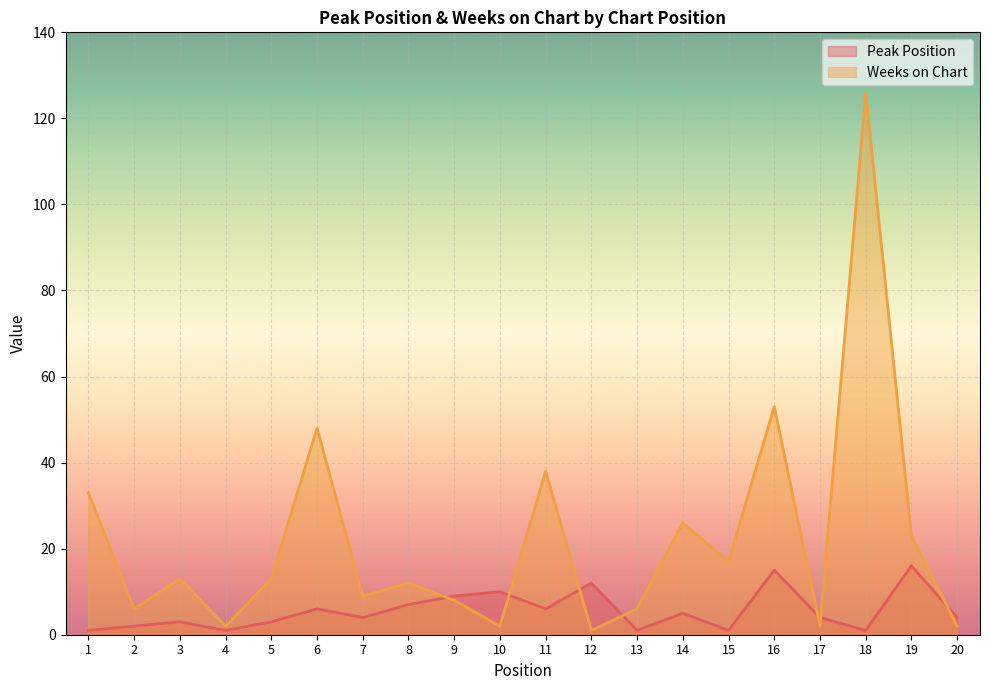

How many data points does each series have?

20